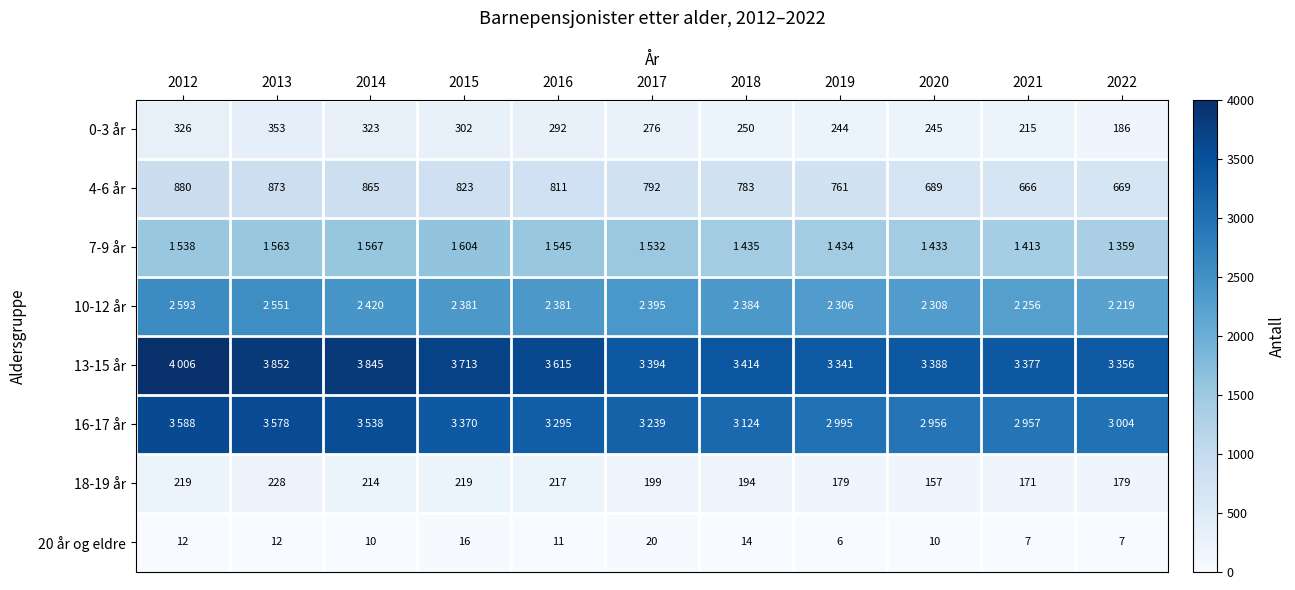

What is the spread (max minus min) of values at 2020?

3378